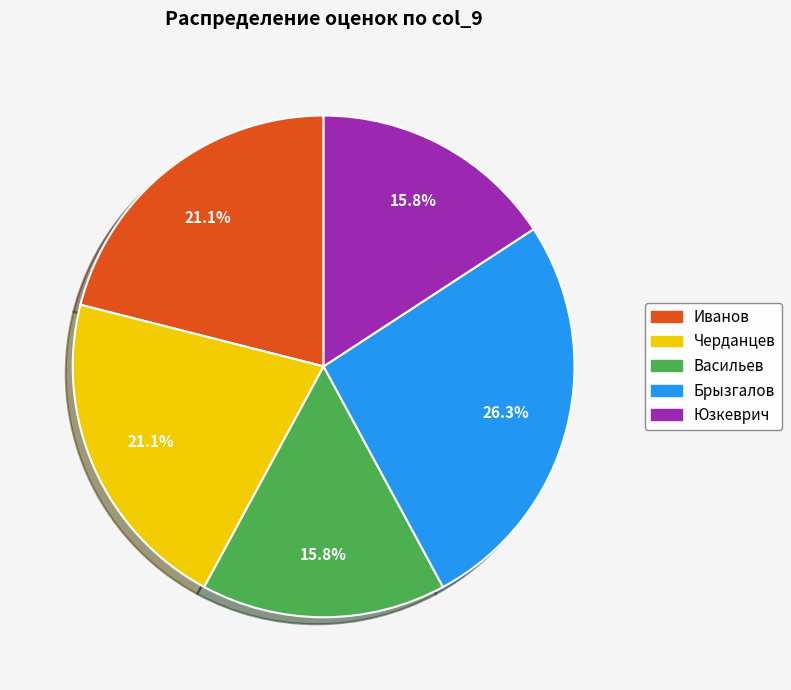

Which category has the biggest portion of the pie?

Брызгалов